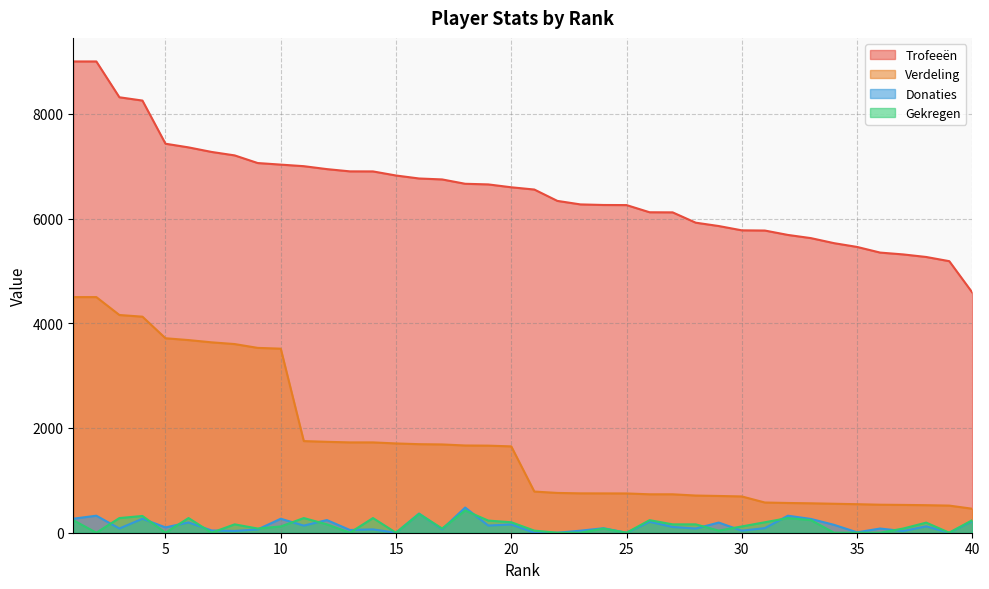

What is the value of the Donaties point at the 5th from the left?

102